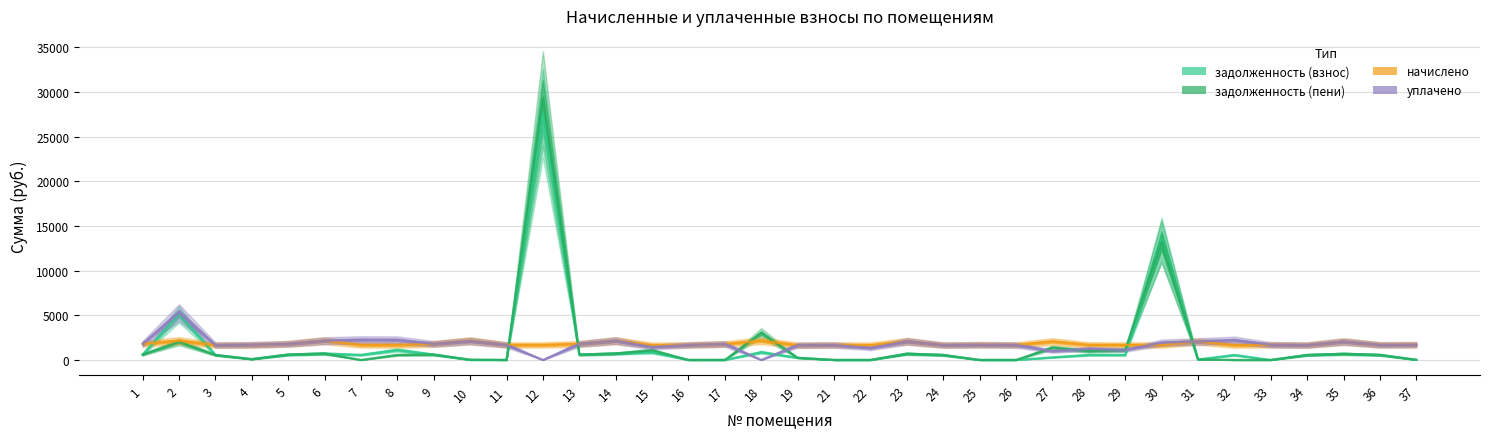

At which category does задолженность (пени) reach its first local valley?

4